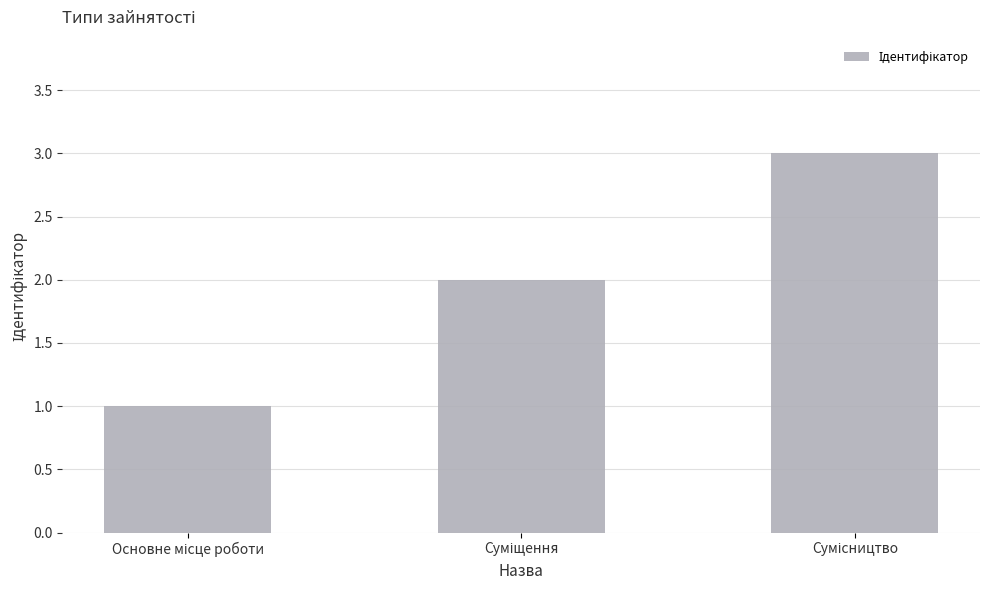

What is the maximum value shown in the chart?

3